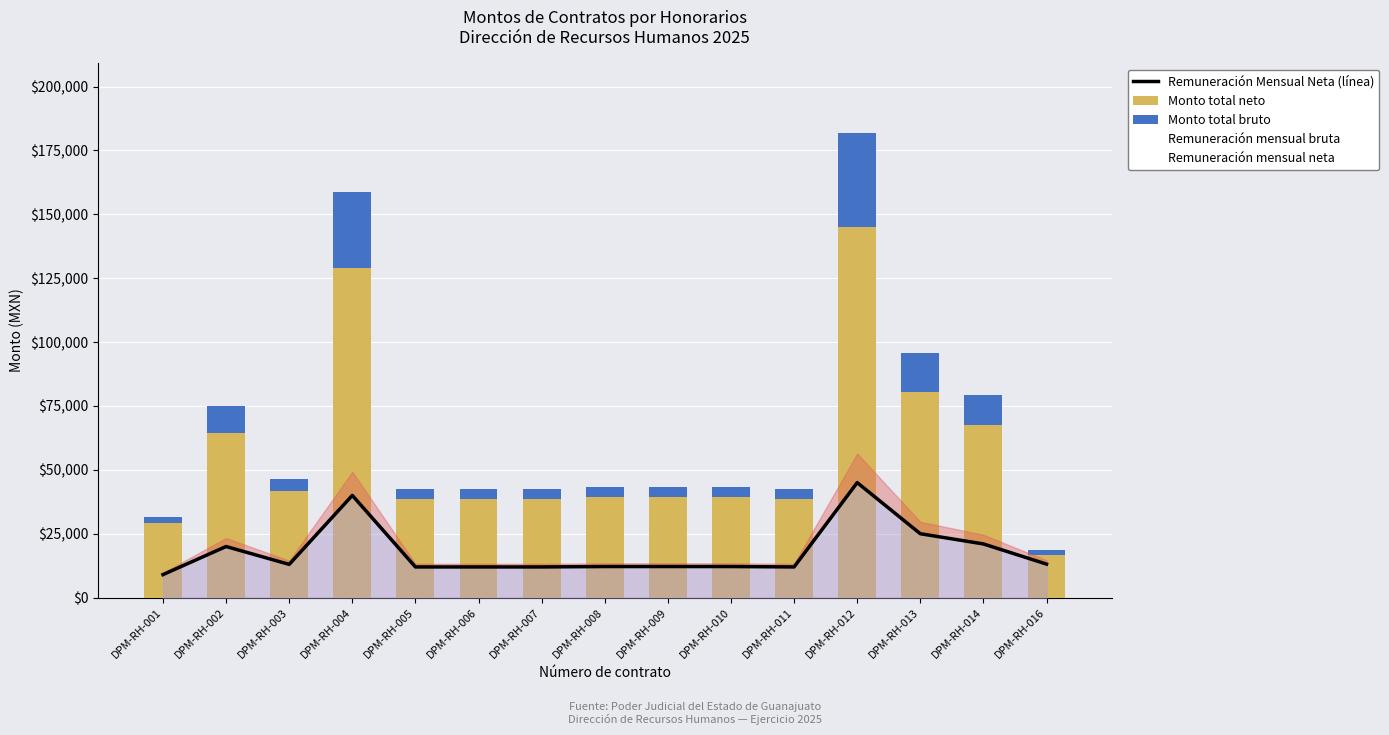

Which series has the largest range (max minus min)?

Monto total neto